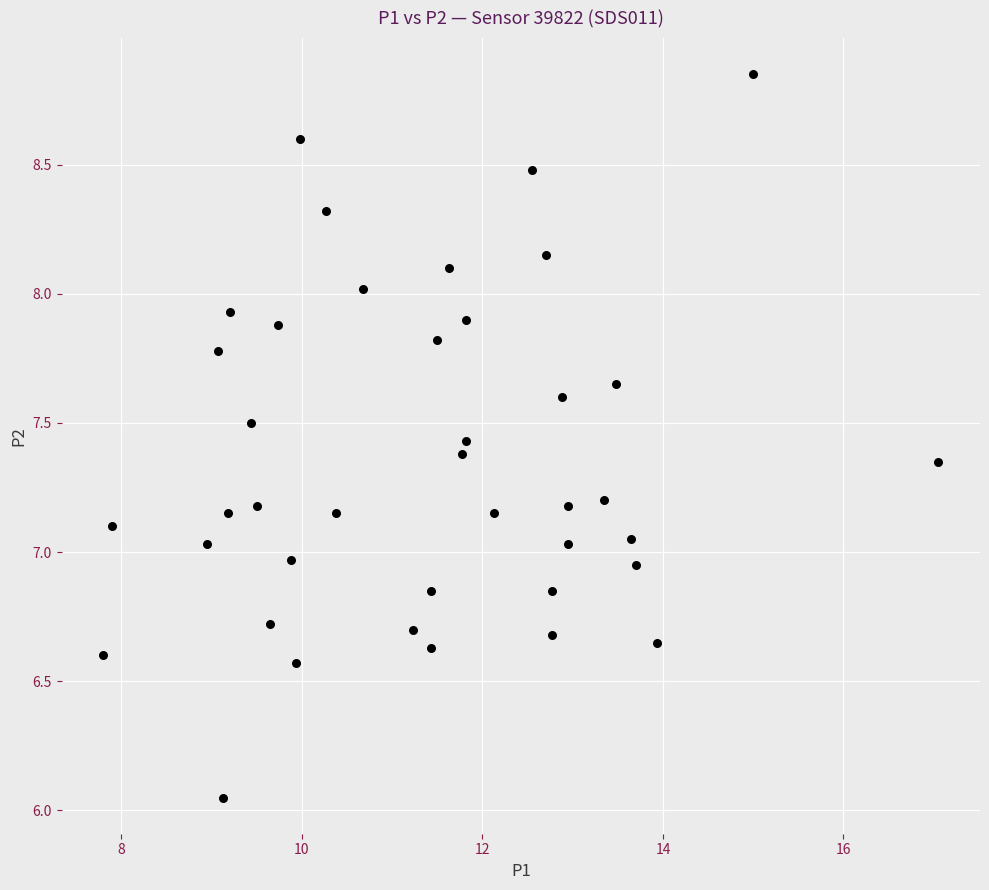

What is the range of Y values (max minus min)?

2.8